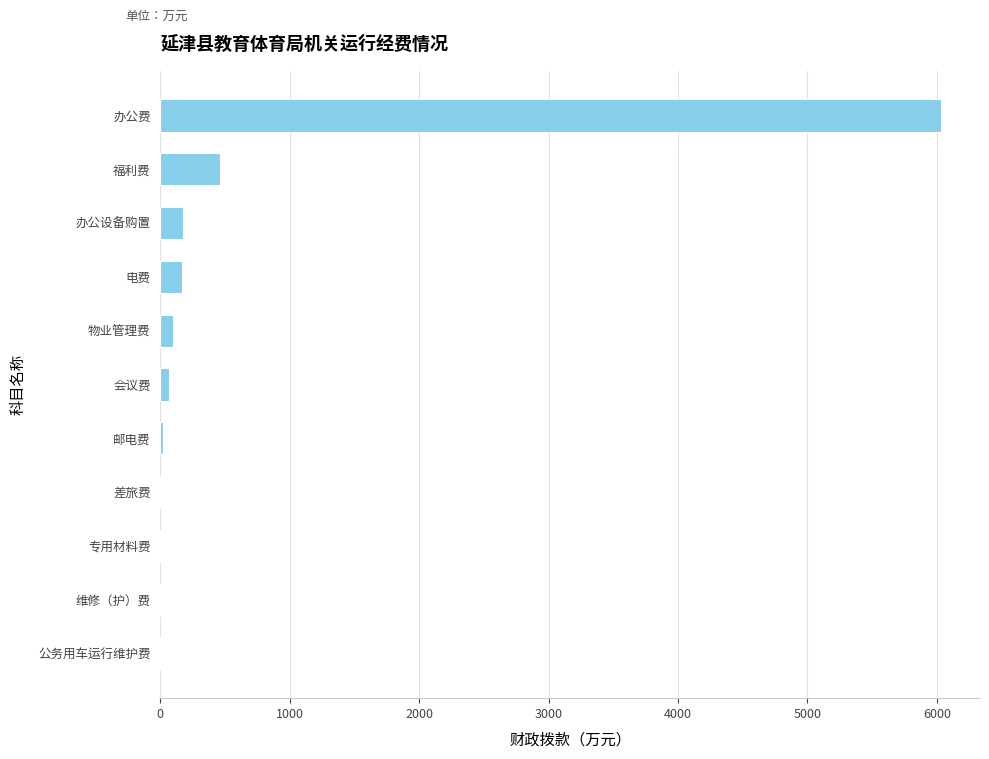

What is the sum of all values?

7046.4